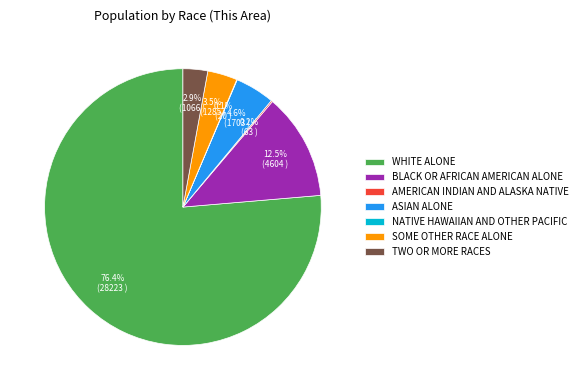

Which category has the biggest portion of the pie?

WHITE ALONE